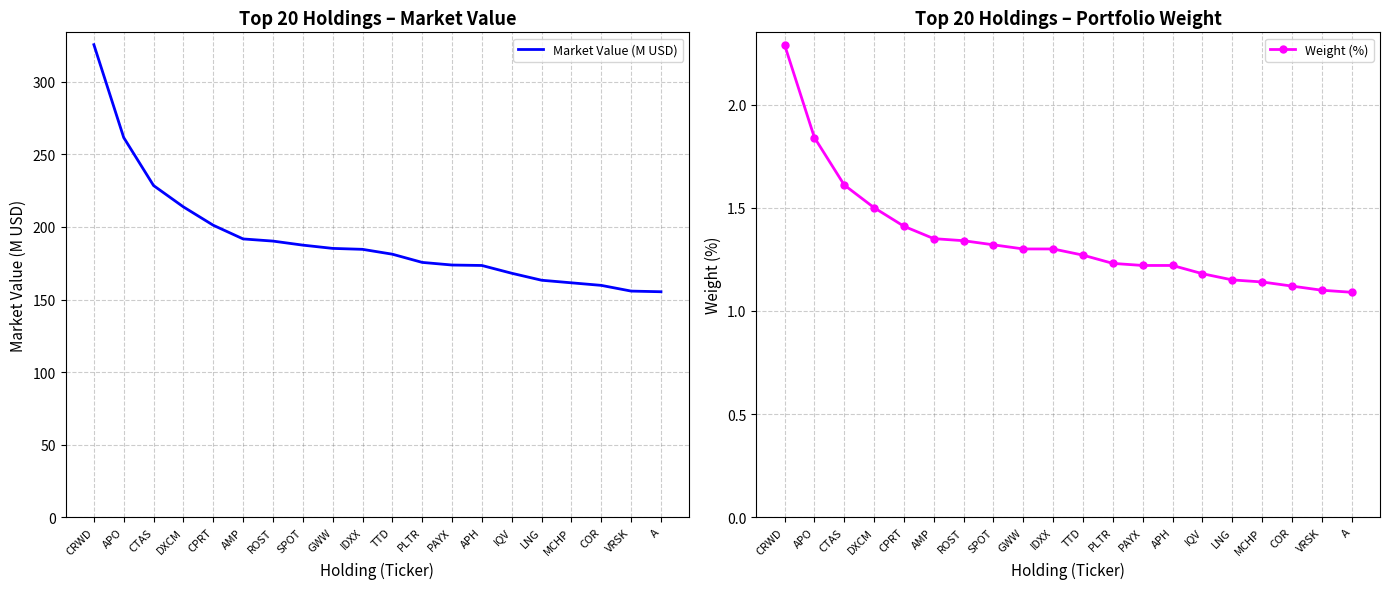

What are all the series names shown in the legend?

Market Value (M USD), Weight (%)